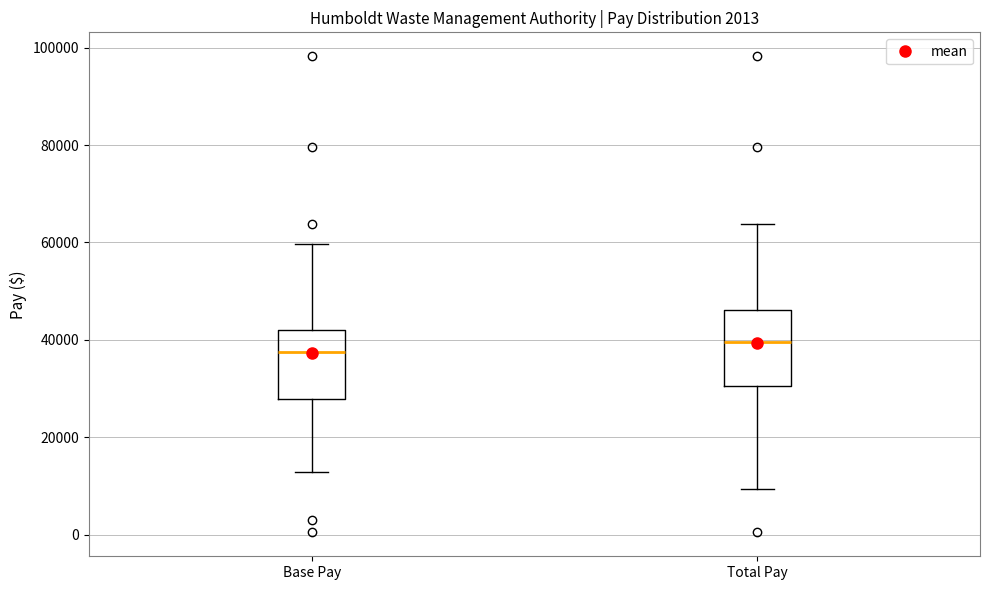

Reading left to right, read every box against the y-axis: the position of its median line, the range the box covers, and the ends of its whiskers. The values are not printed on the chart, so give them approximately, as read against the axis.

Base Pay: median 38000, box 28000 to 42000, whiskers 12000 to 60000
Total Pay: median 40000, box 30000 to 46000, whiskers 10000 to 64000